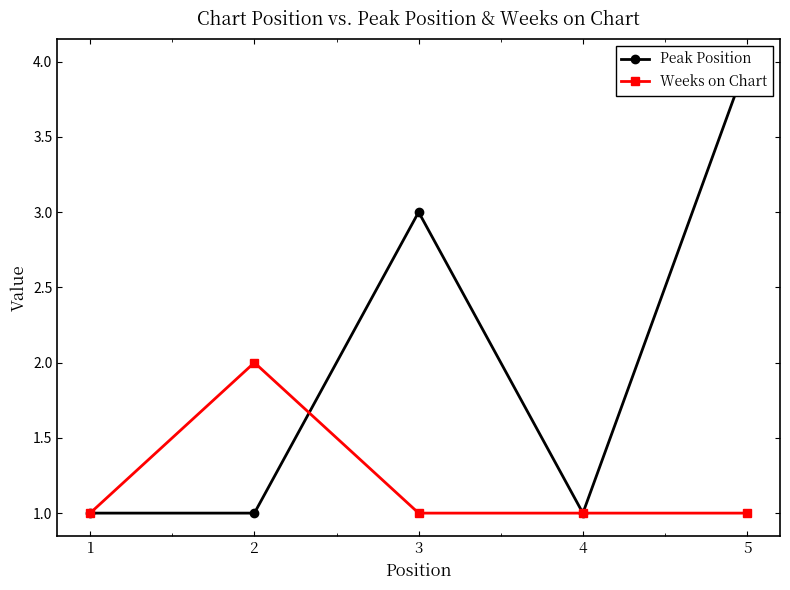

After their last crossing, which series has the higher values: Weeks on Chart or Peak Position?

Peak Position